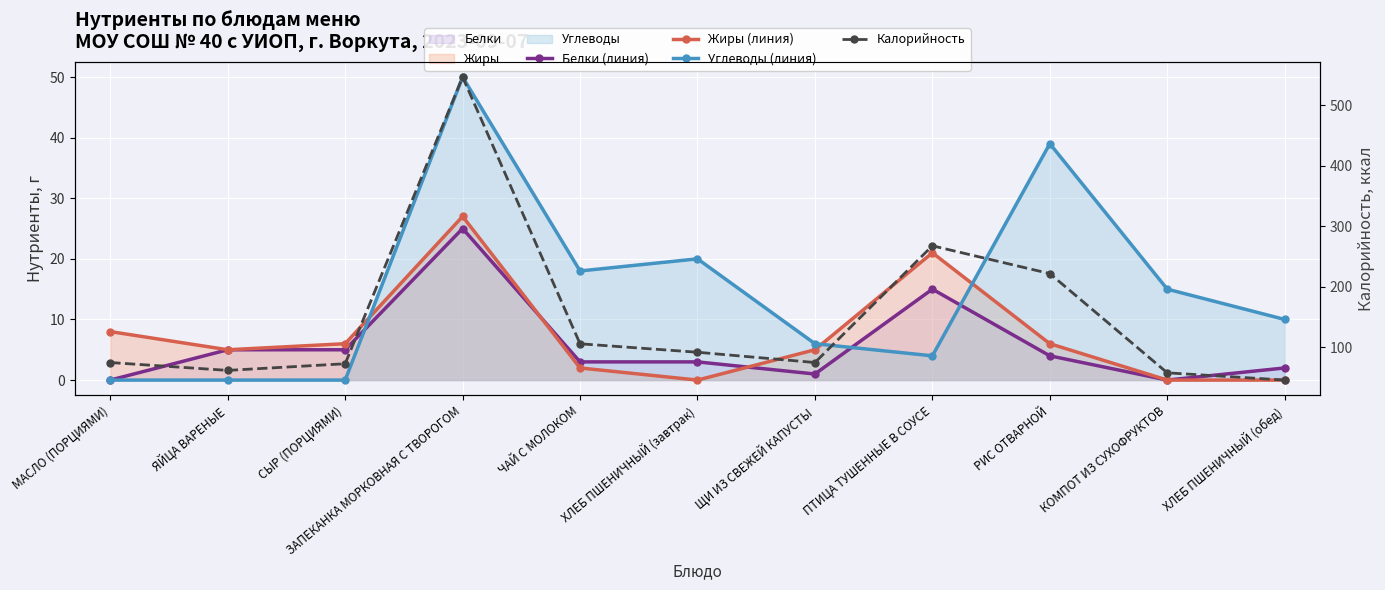

At which label is Углеводы (линия) closest to 25?

ХЛЕБ ПШЕНИЧНЫЙ (завтрак)